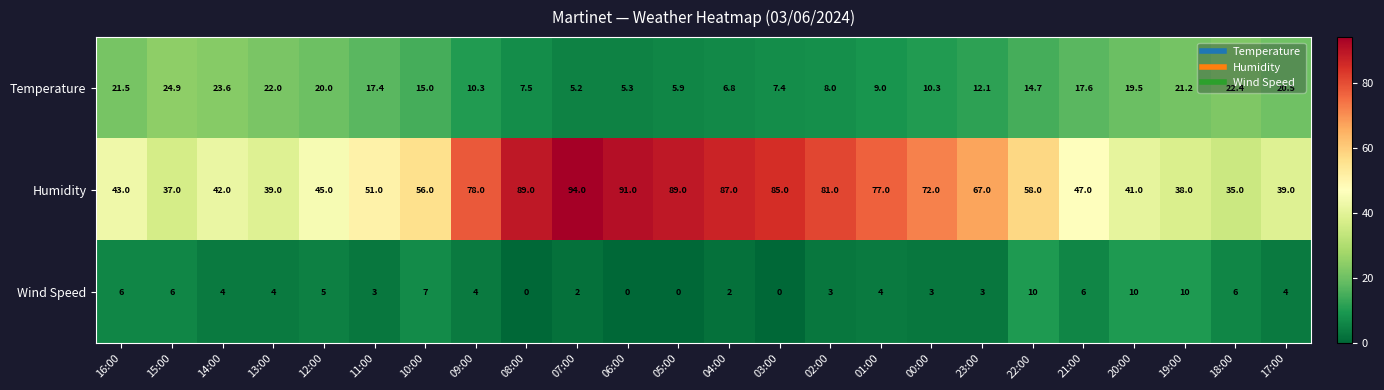

Count the number of categories in the chart.

24